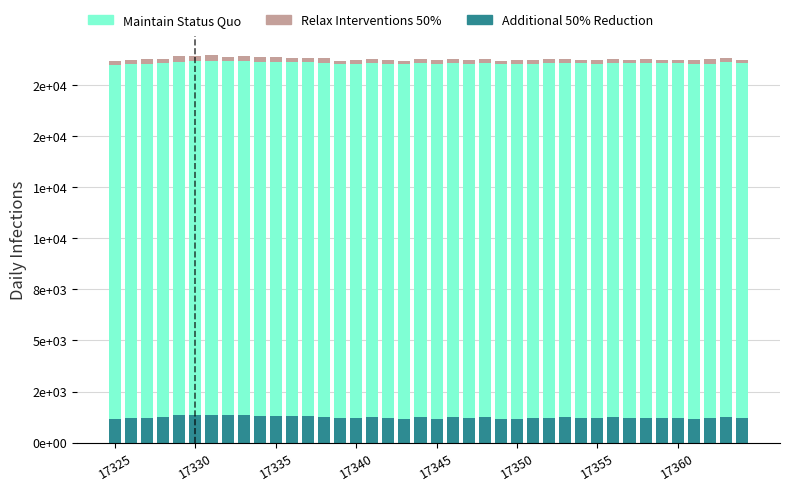

At how many categories does at least one series exceed 1583?

40